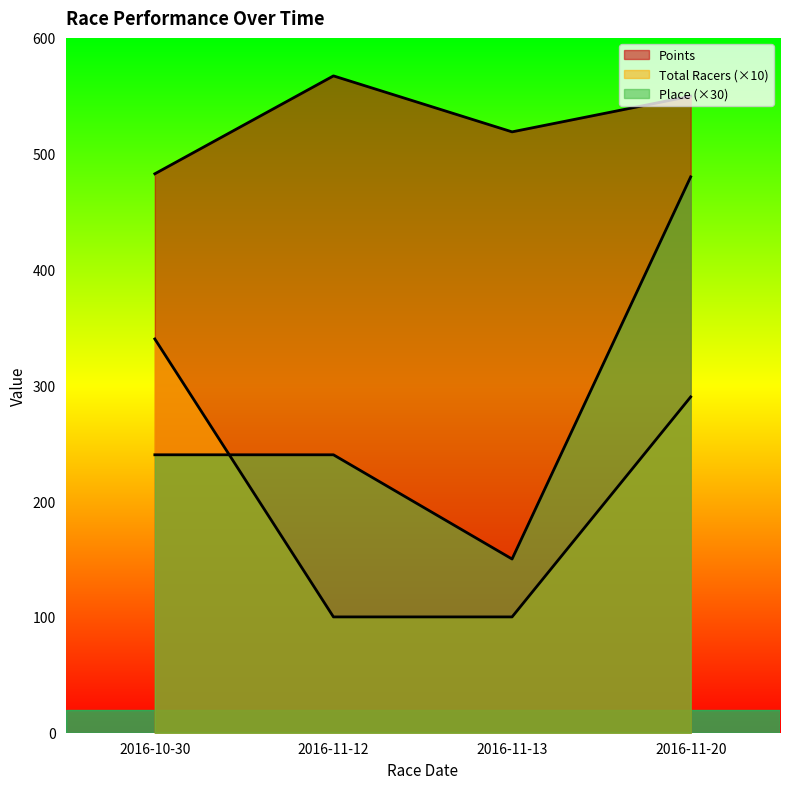

Reading right to left, list all the values displayed in this chart.

Points: 2016-11-20=549.7	2016-11-13=518.9	2016-11-12=567.2	2016-10-30=482.6
Place: 2016-11-20=480.0	2016-11-13=150.0	2016-11-12=240.0	2016-10-30=240.0
Total Racers: 2016-11-20=290.0	2016-11-13=100.0	2016-11-12=100.0	2016-10-30=340.0